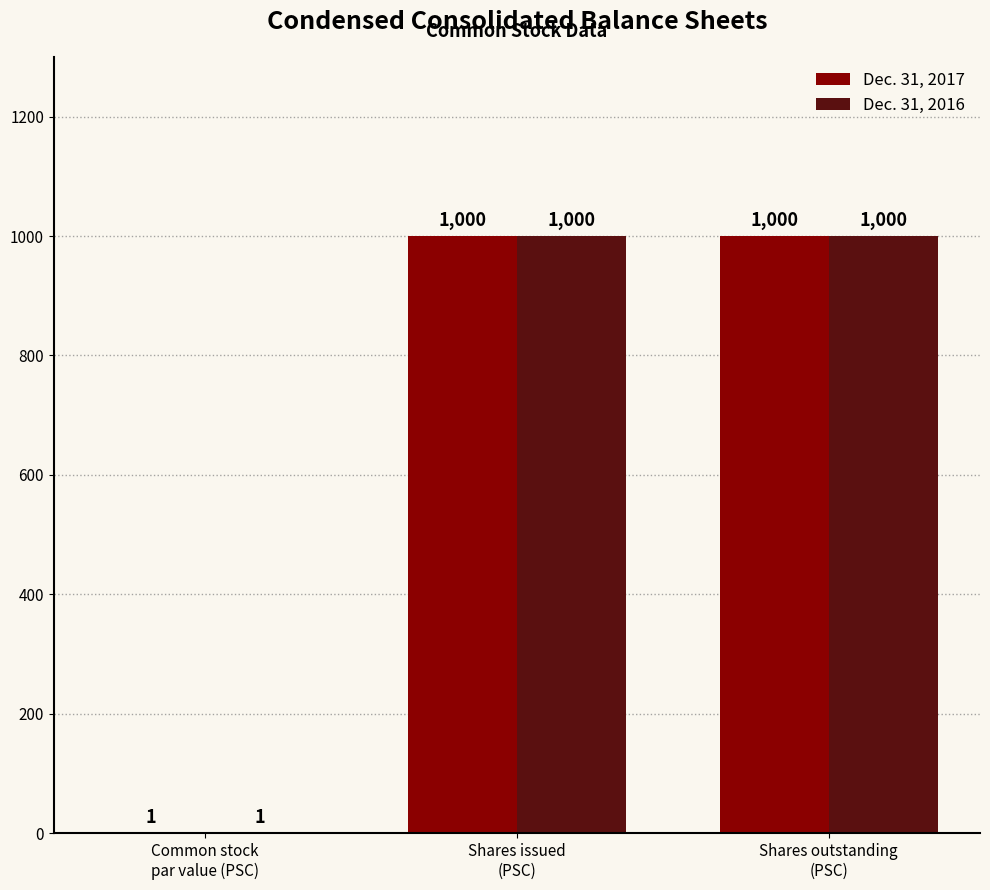

What is the sum of all Dec. 31, 2017 values?

2001